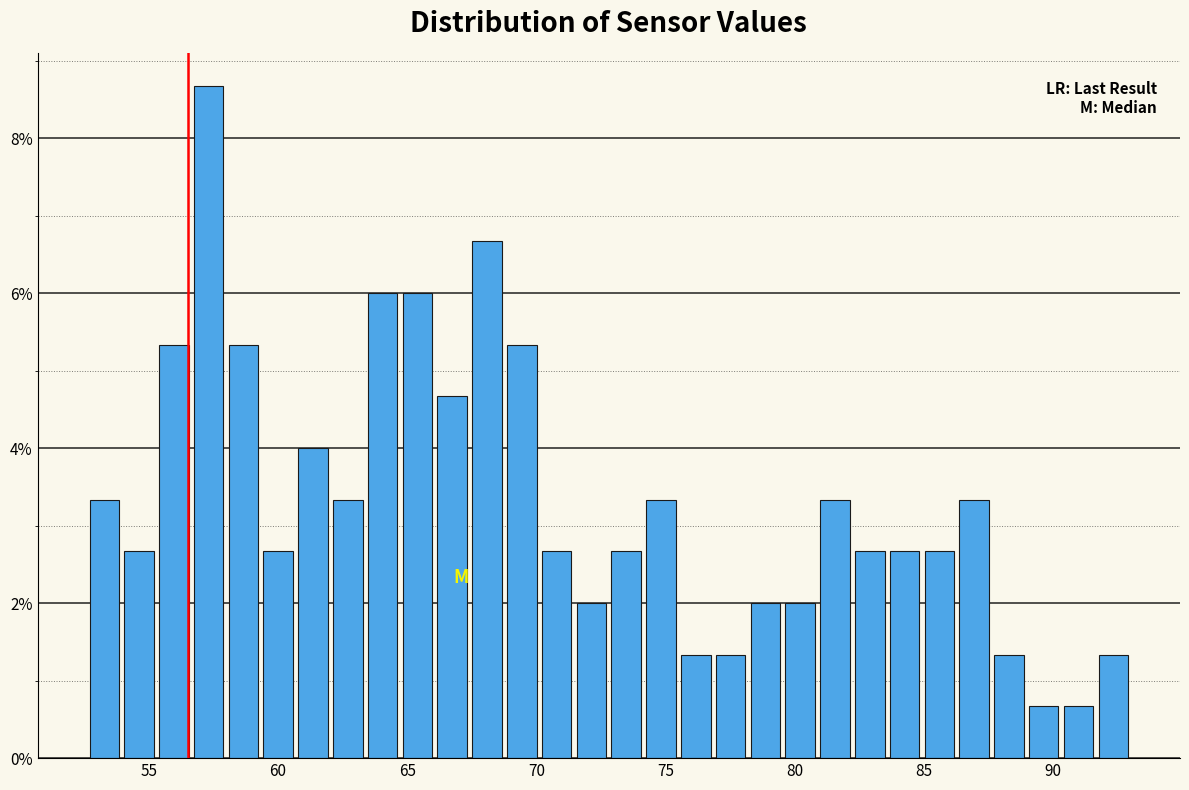

Around what value on the x-axis is the tallest bar? Give the approximate position of its centre, as read against the axis.

57.5